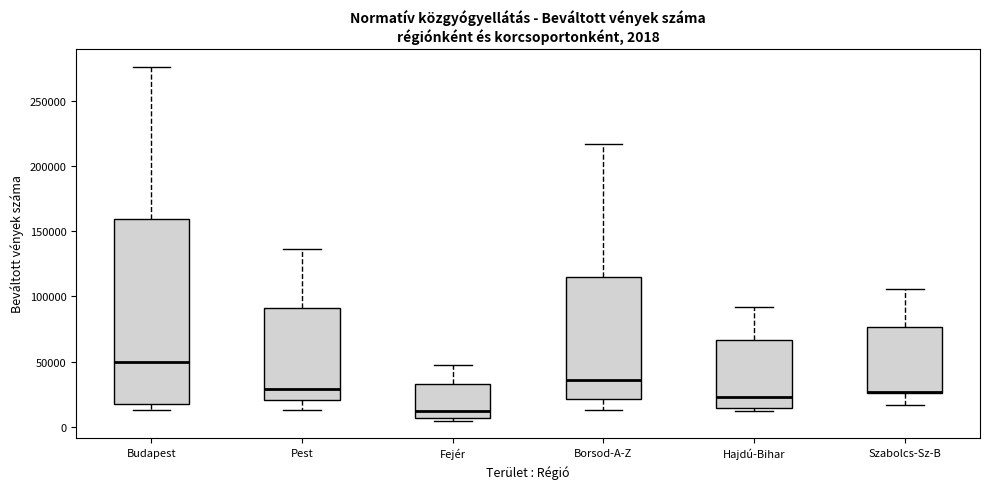

Comparing the boxes themselves (not the whiskers), which one is the tallest?

Budapest